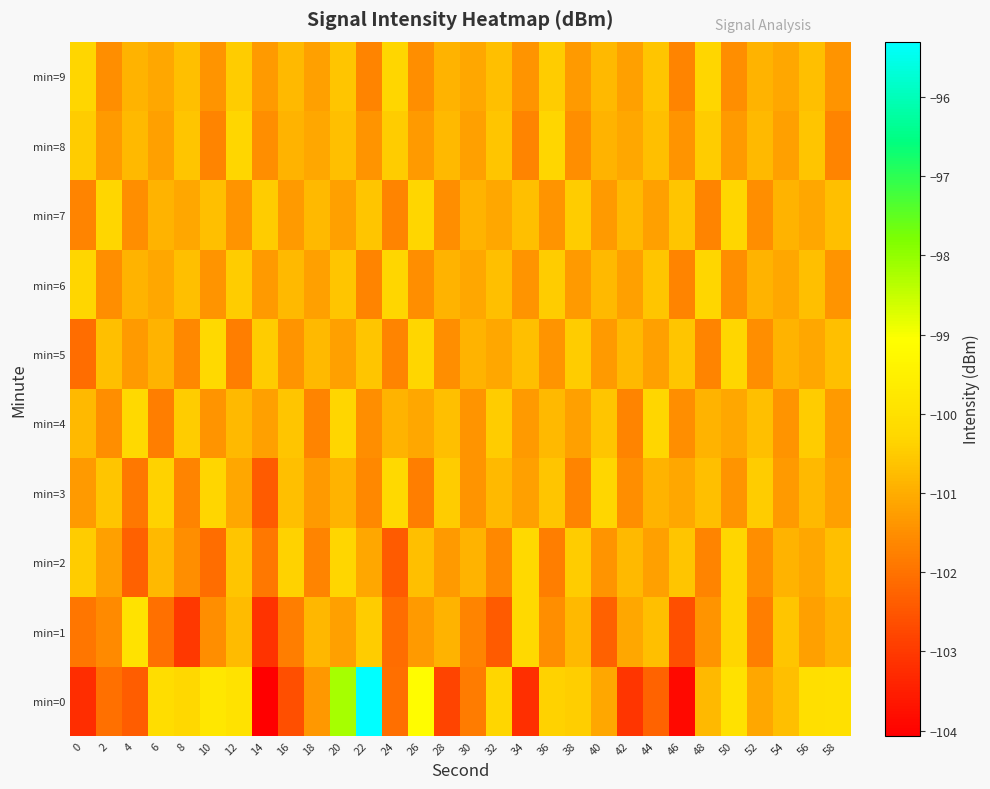

What is the total value across all series at 30?

-1012.4